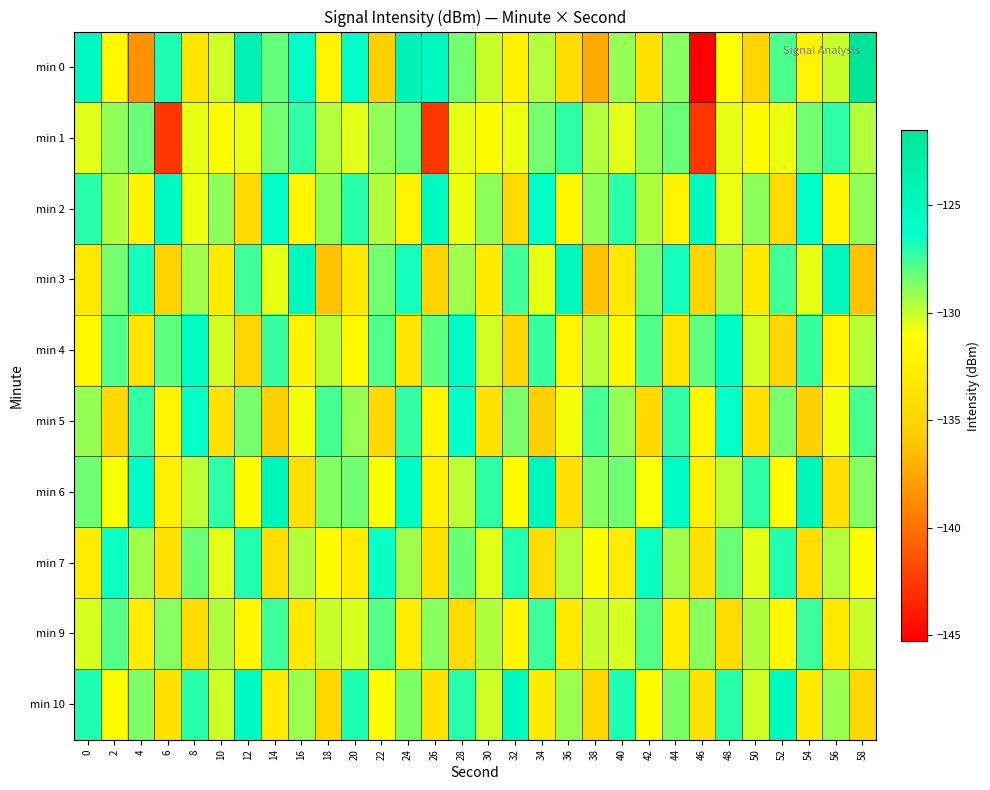

Which label corresponds to the largest value in the chart?

58